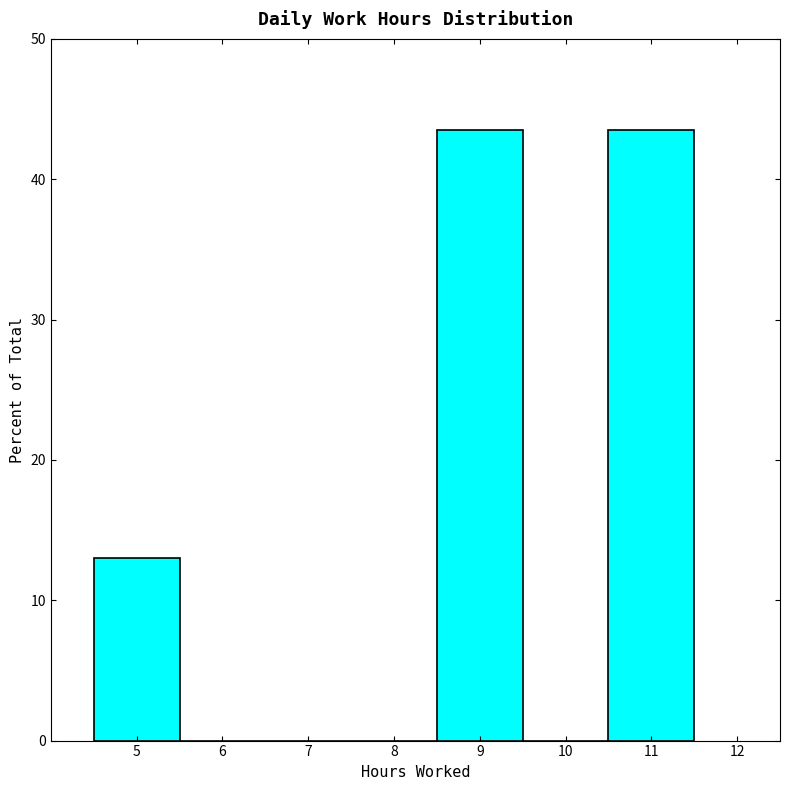

Reading left to right, transcribe this chart: for each bar, give the range it covers on the x-axis and its height. The values are not printed on the chart, so give them approximately, as read against the axis.

4.5 to 5.5: 13
5.5 to 6.5: 0
6.5 to 7.5: 0
7.5 to 8.5: 0
8.5 to 9.5: 43
9.5 to 10.5: 0
10.5 to 11.5: 43